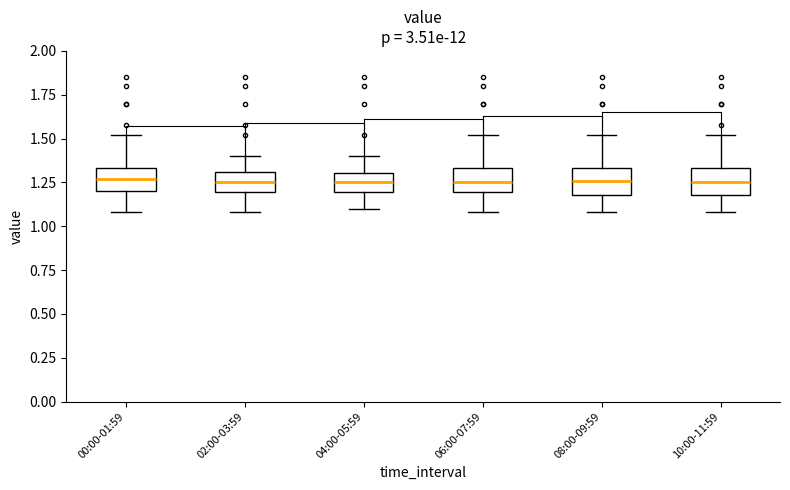

Reading left to right, read every box against the y-axis: the position of its median line, the range the box covers, and the ends of its whiskers. The values are not printed on the chart, so give them approximately, as read against the axis.

00:00-01:59: median 1.25, box 1.20 to 1.35, whiskers 1.10 to 1.50
02:00-03:59: median 1.25, box 1.20 to 1.30, whiskers 1.10 to 1.40
04:00-05:59: median 1.25, box 1.20 to 1.30, whiskers 1.10 to 1.40
06:00-07:59: median 1.25, box 1.20 to 1.35, whiskers 1.10 to 1.50
08:00-09:59: median 1.25, box 1.20 to 1.35, whiskers 1.10 to 1.50
10:00-11:59: median 1.25, box 1.20 to 1.35, whiskers 1.10 to 1.50